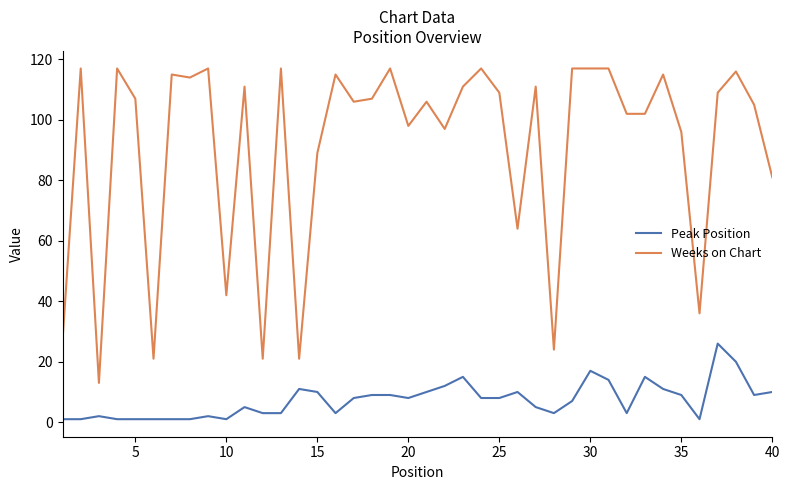

List the series in order of their peak value, lowest first.

Peak Position, Weeks on Chart